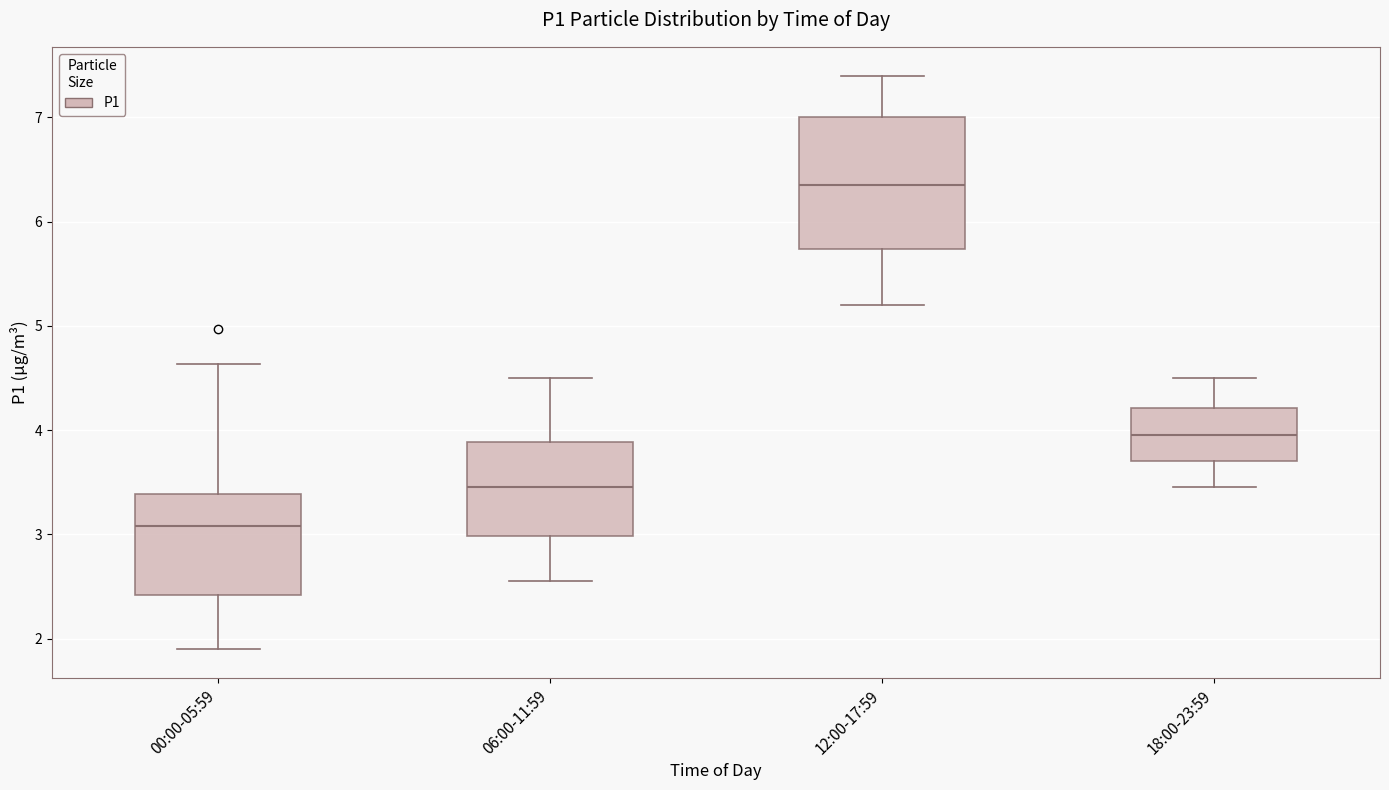

Where is the upper edge of the box for 18:00-23:59 on the y-axis? The values are not printed on the chart, so give them approximately, as read against the axis.

4.2